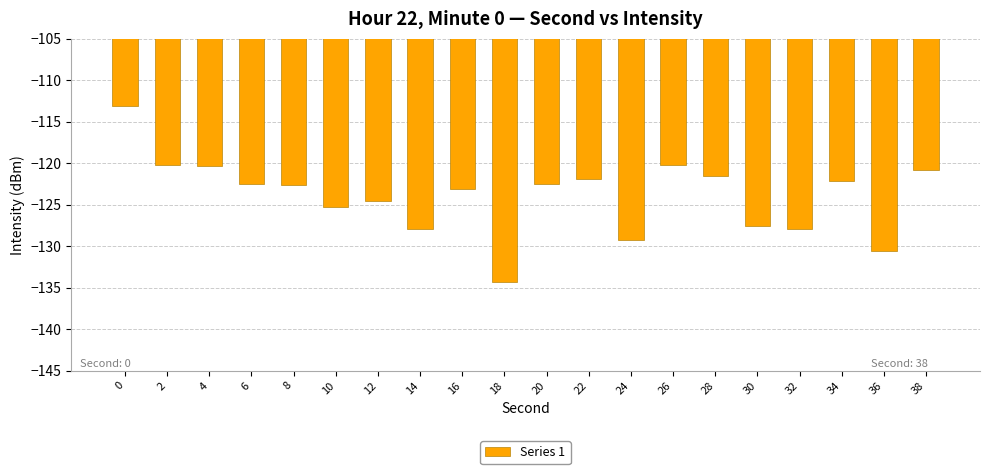

Does the chart contain any negative values?

Yes